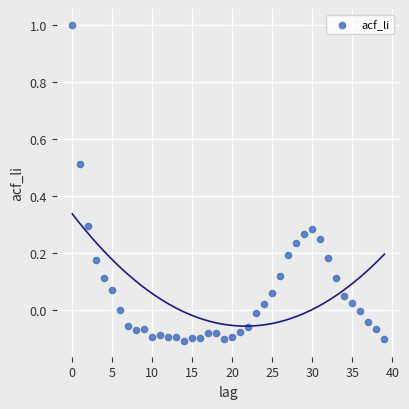

What is the range of Y values (max minus min)?

1.1